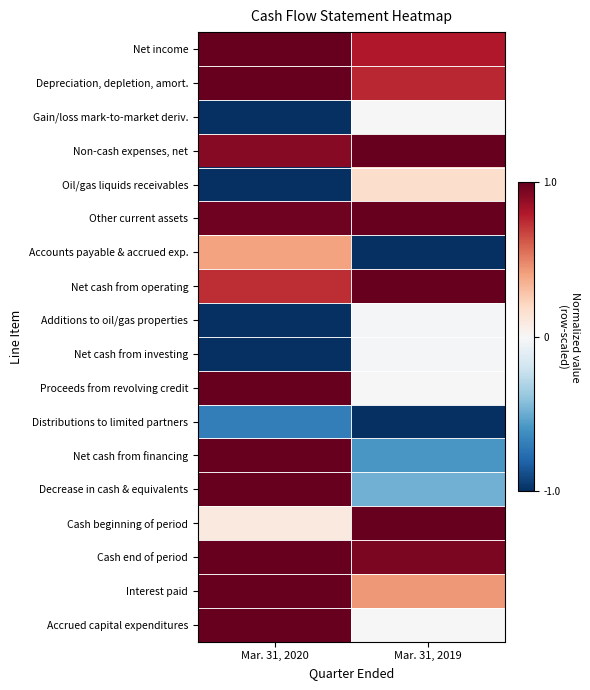

Reading right to left, list all the values displayed in this chart.

Net income: Mar. 31, 2019=0.8	Mar. 31, 2020=1.0
Depreciation, depletion, amort.: Mar. 31, 2019=0.8	Mar. 31, 2020=1.0
Gain/loss mark-to-market deriv.: Mar. 31, 2019=0.0	Mar. 31, 2020=-1.0
Non-cash expenses, net: Mar. 31, 2019=1.0	Mar. 31, 2020=0.9
Oil/gas liquids receivables: Mar. 31, 2019=0.2	Mar. 31, 2020=-1.0
Other current assets: Mar. 31, 2019=1.0	Mar. 31, 2020=1.0
Accounts payable & accrued exp.: Mar. 31, 2019=-1.0	Mar. 31, 2020=0.4
Net cash from operating: Mar. 31, 2019=1.0	Mar. 31, 2020=0.7
Additions to oil/gas properties: Mar. 31, 2019=-0.0	Mar. 31, 2020=-1.0
Net cash from investing: Mar. 31, 2019=-0.0	Mar. 31, 2020=-1.0
Proceeds from revolving credit: Mar. 31, 2019=0.0	Mar. 31, 2020=1.0
Distributions to limited partners: Mar. 31, 2019=-1.0	Mar. 31, 2020=-0.7
Net cash from financing: Mar. 31, 2019=-0.6	Mar. 31, 2020=1.0
Decrease in cash & equivalents: Mar. 31, 2019=-0.5	Mar. 31, 2020=1.0
Cash beginning of period: Mar. 31, 2019=1.0	Mar. 31, 2020=0.1
Cash end of period: Mar. 31, 2019=0.9	Mar. 31, 2020=1.0
Interest paid: Mar. 31, 2019=0.4	Mar. 31, 2020=1.0
Accrued capital expenditures: Mar. 31, 2019=0.0	Mar. 31, 2020=1.0